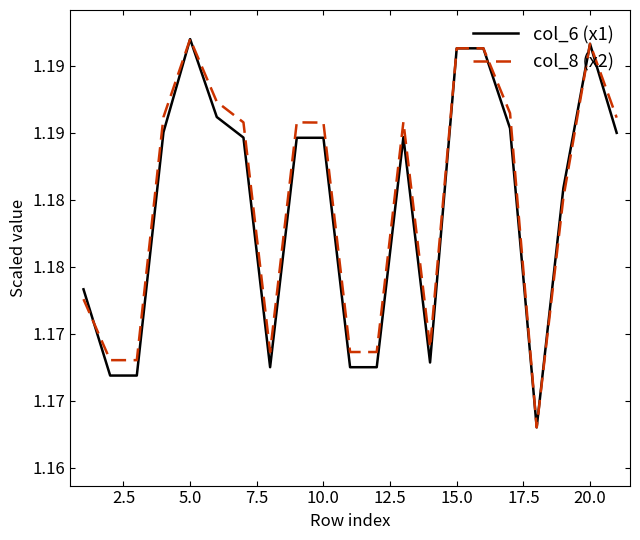

What are all the series names shown in the legend?

col_6 (x1), col_8 (x2)